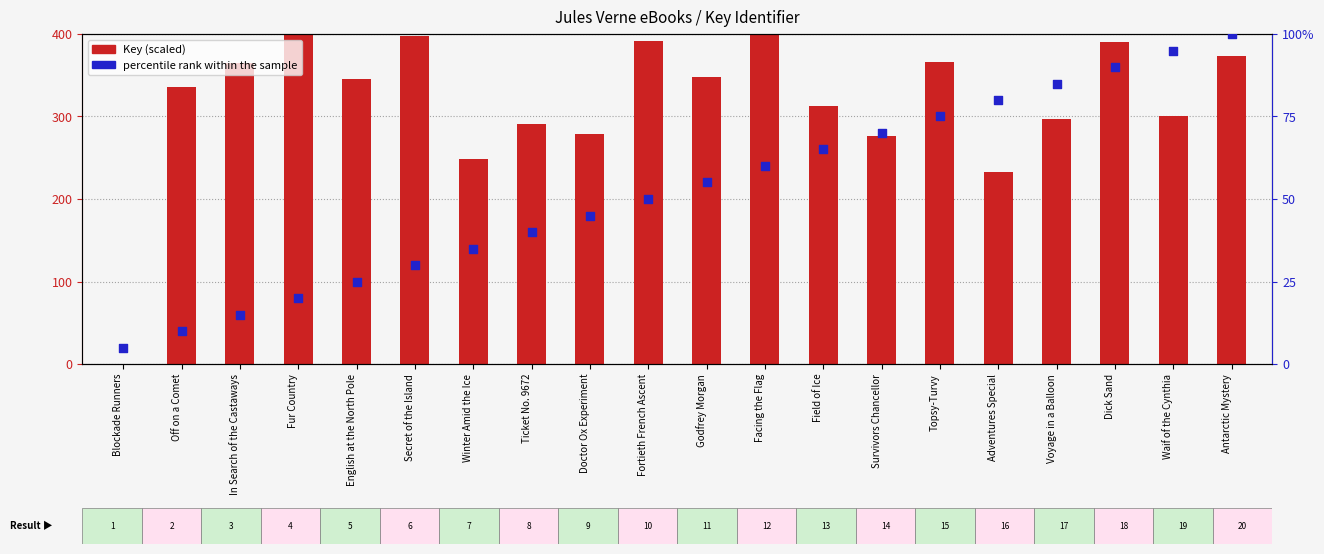

What are all the series names shown in the legend?

Key (scaled), percentile rank within the sample